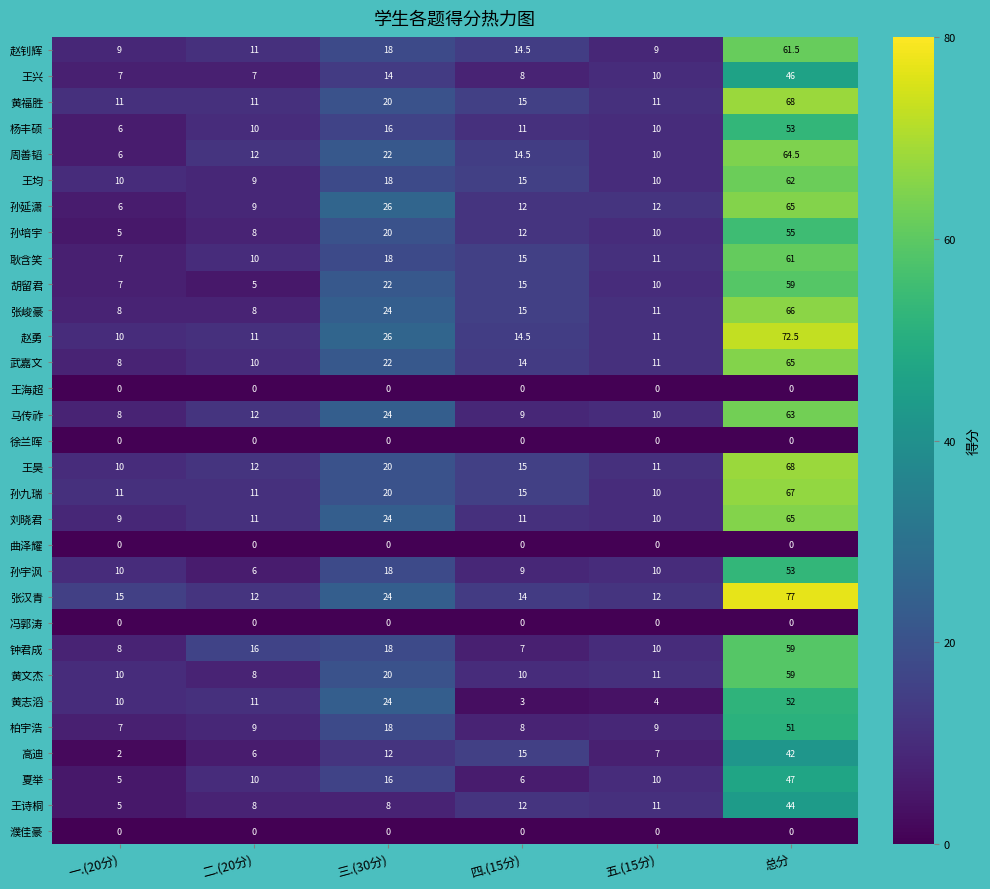

At which label does 柏宇浩 reach its peak?

总分